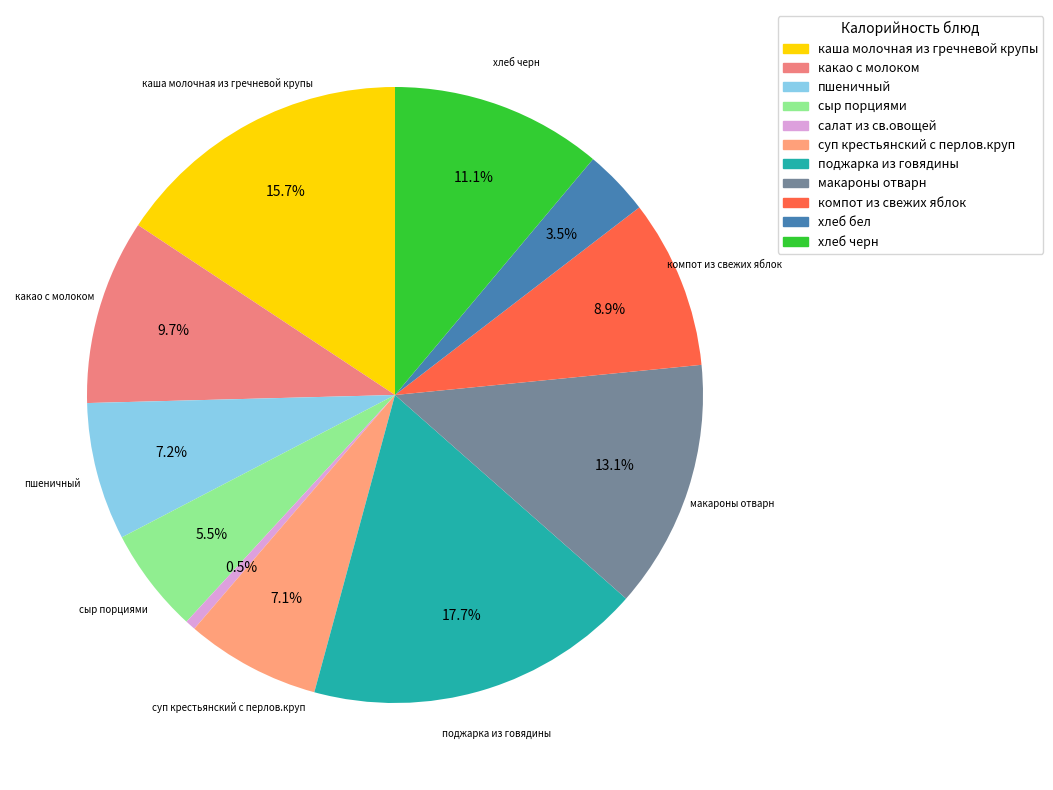

True or false: салат из св.овощей accounts for 14% of the total.

False